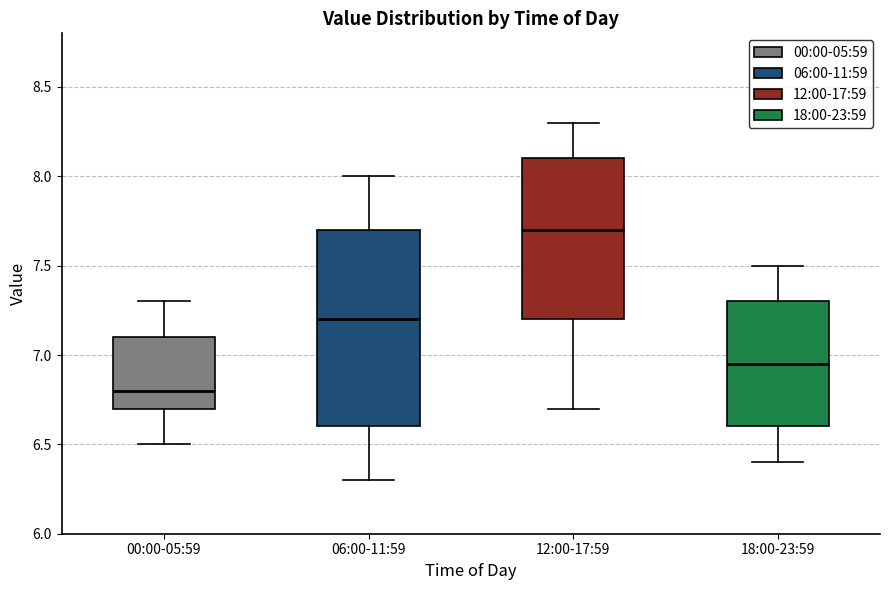

Comparing the boxes themselves (not the whiskers), which one is the tallest?

06:00-11:59